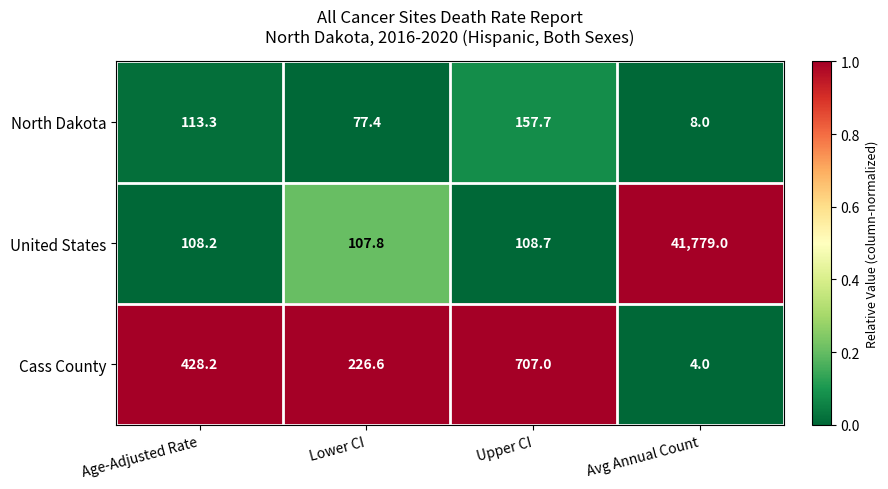

At Lower CI, list the series in order from largest to smallest.

Cass County, United States, North Dakota